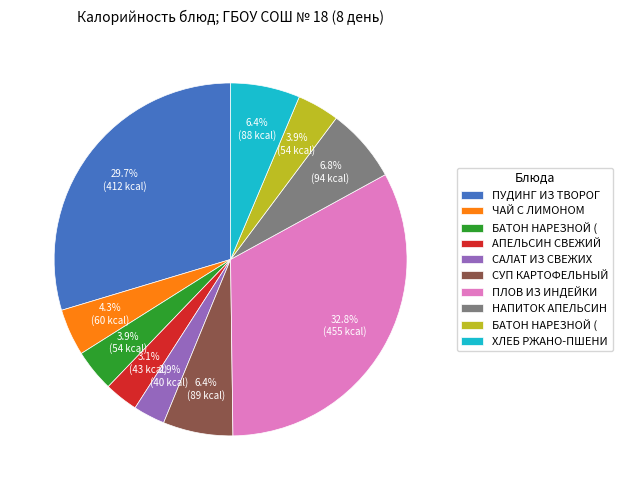

Count the number of slices in the pie.

10